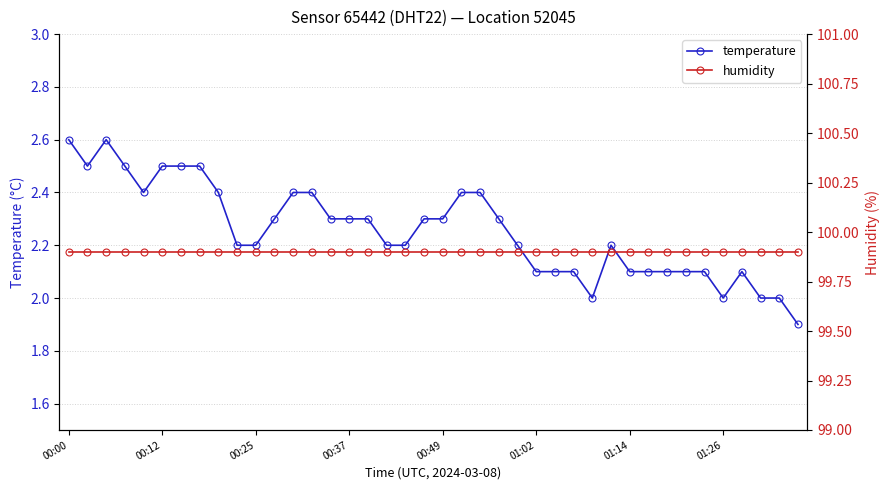

How many categories are shown in the chart?

40